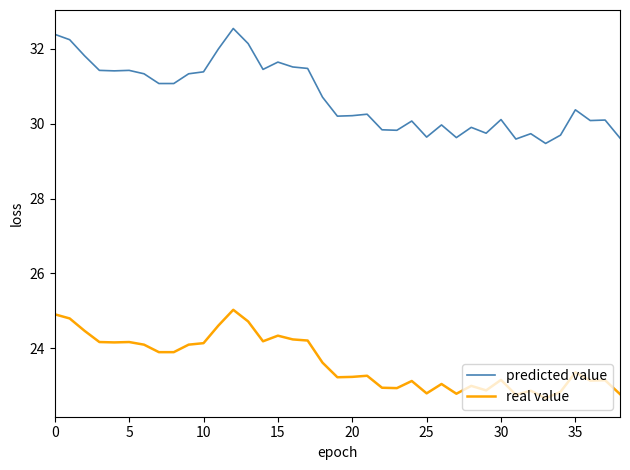

What is the lowest value of the real value series?

22.7